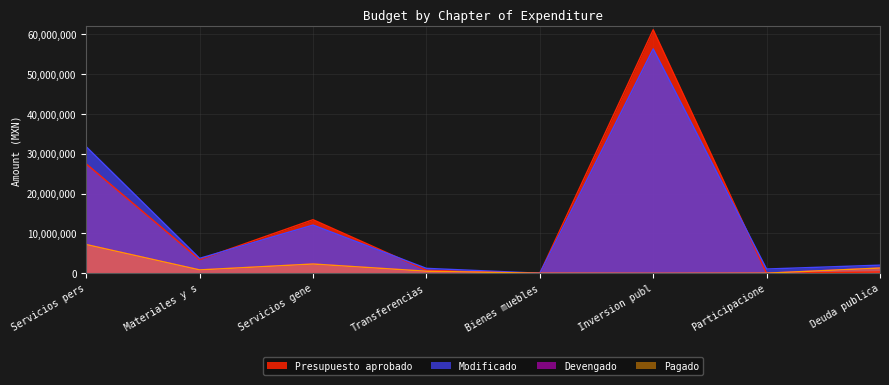

Reading left to right, list all the values displayed in this chart.

Presupuesto aprobado: 27475263.9	3453531.3	13465940.1	760887.8	0.0	61142040.0	0.0	340000.0
Modificado: 31775910.5	3771116.3	12116746.4	1252720.8	31159.2	56334872.6	1086562.0	2055596.0
Devengado: 7227444.1	864763.4	2339498.7	531270.9	31155.2	0.0	44386.8	1329392.5
Pagado: 7227444.1	864763.4	2339498.7	531270.9	31155.2	0.0	44386.8	1329392.5